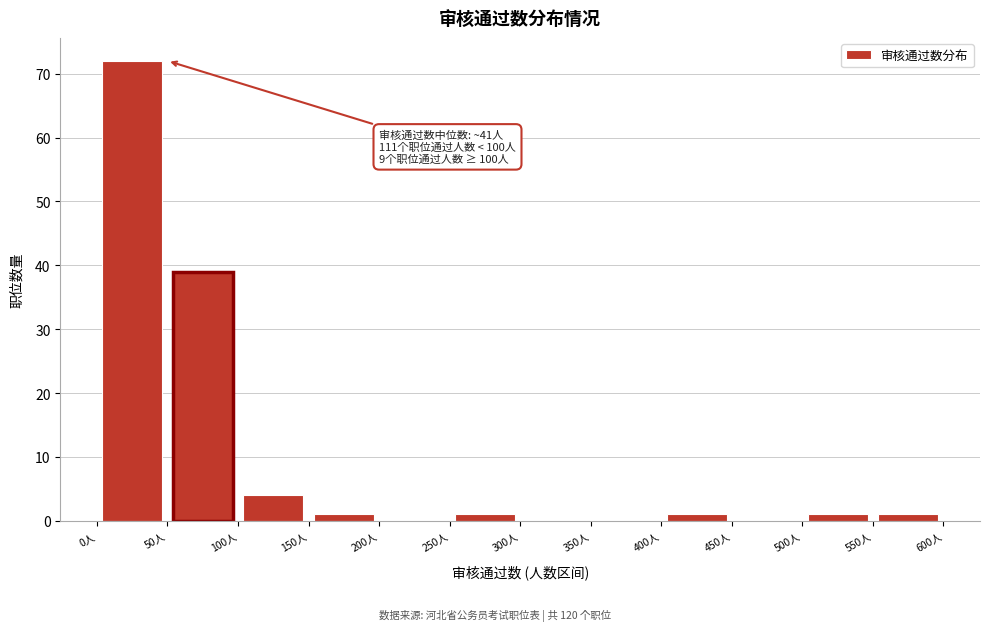

Over which range of the x-axis is the bar tallest?

0 to 50